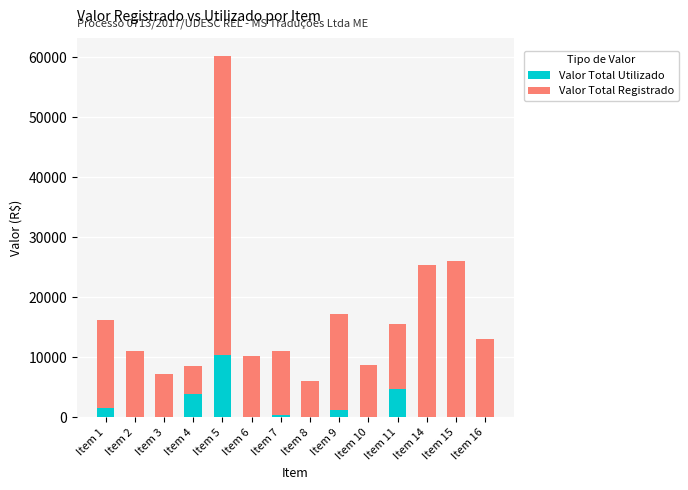

At which category is the sum across all series the highest?

Item 5